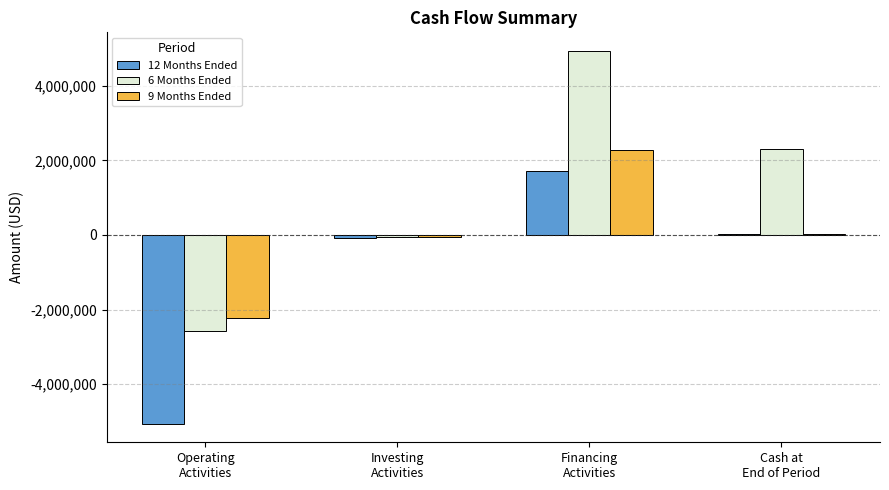

What is the maximum value shown in the chart?

4933419